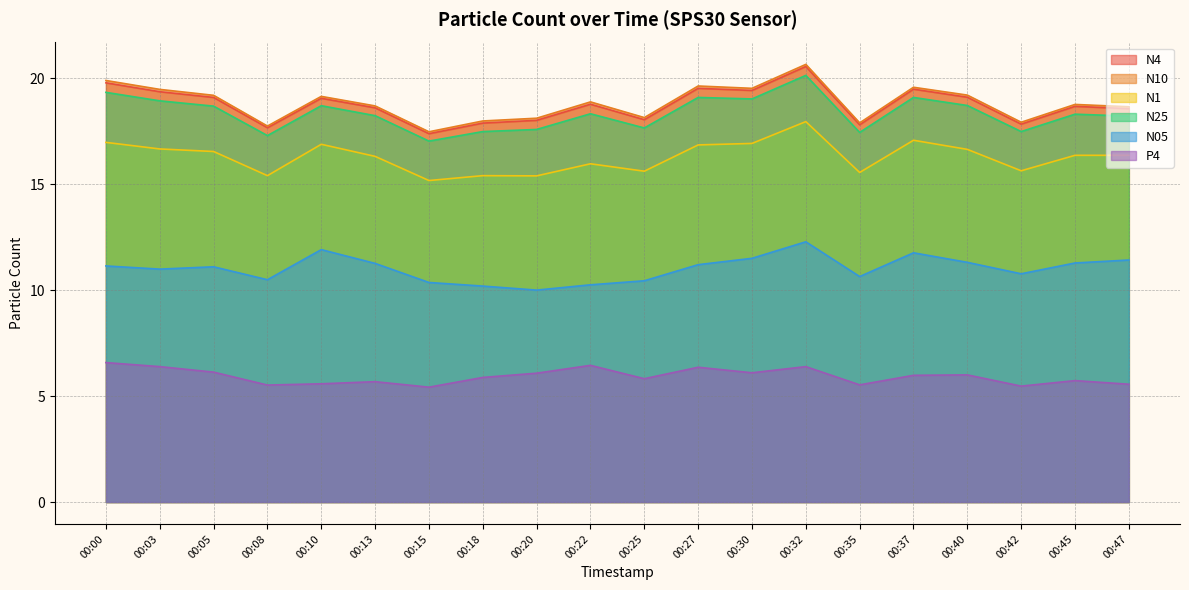

How many lines are shown in the chart?

6